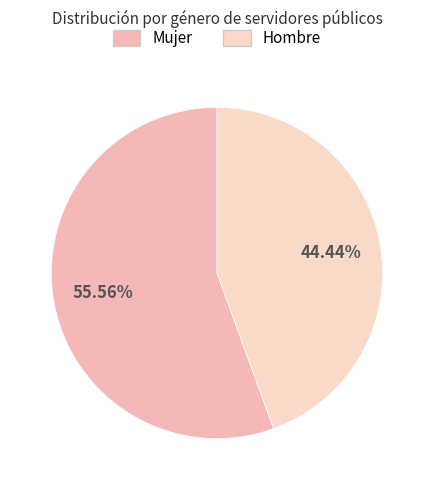

Between Mujer and Hombre, which is larger?

Mujer